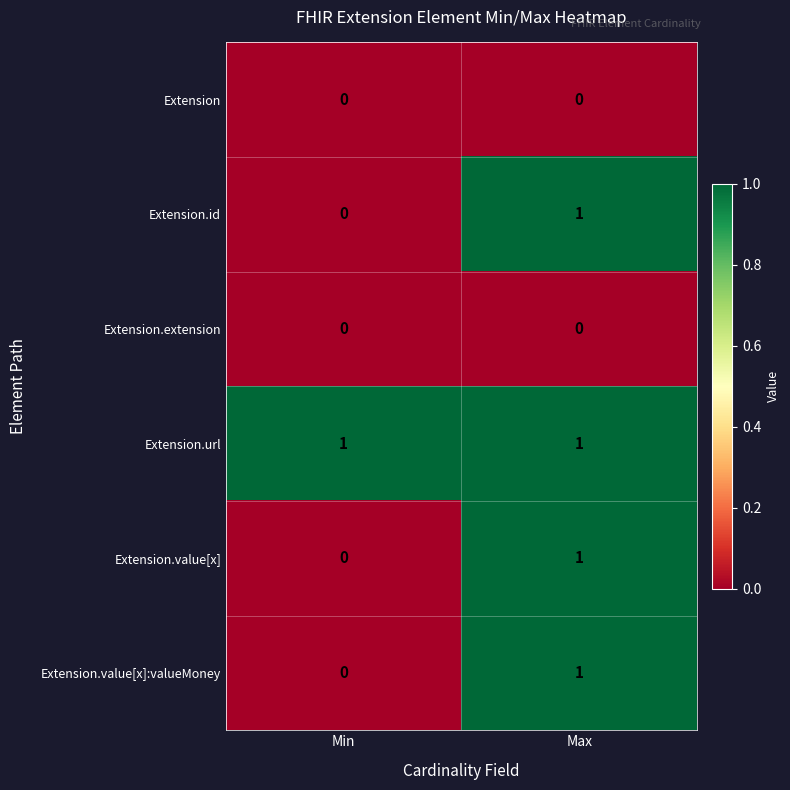

The value of Extension.value[x]:valueMoney at Min is -1. True or false?

False